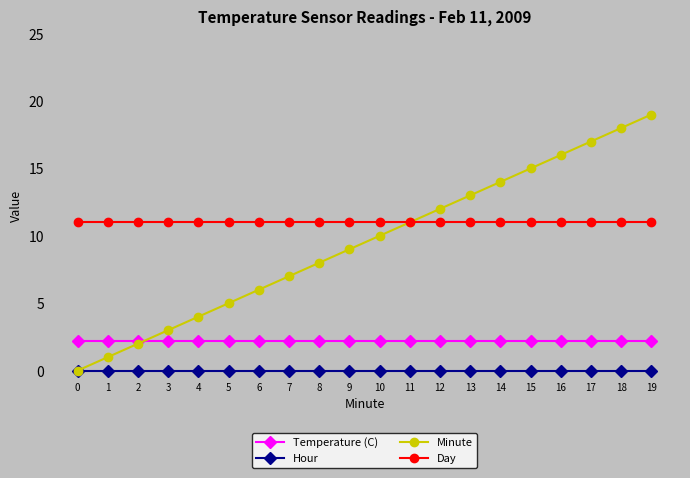

Count the number of categories in the chart.

20